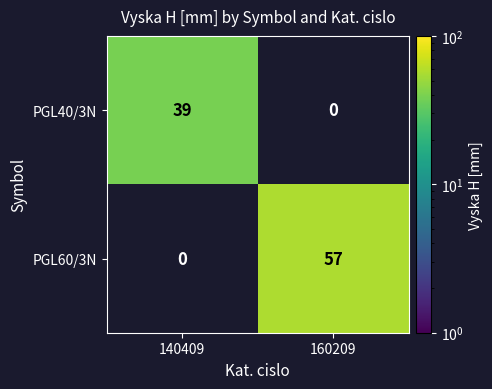

True or false: PGL60/3N has a value of 101 at 160209.

False